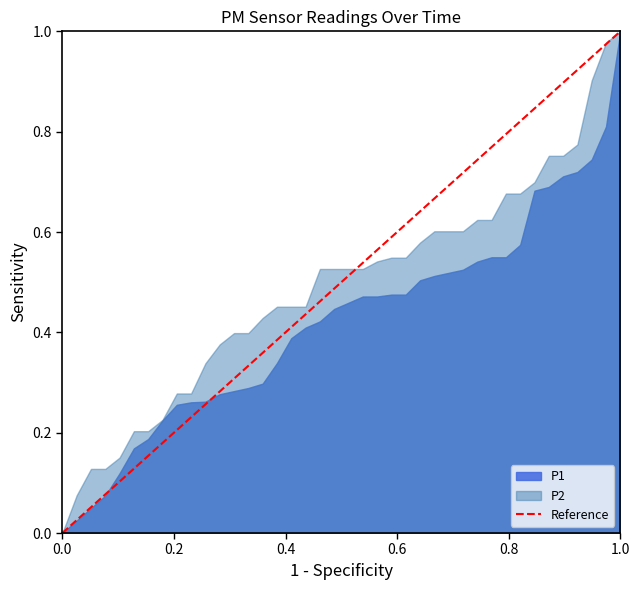

Rank the series by their average value, from lowest to highest.

P1, P2